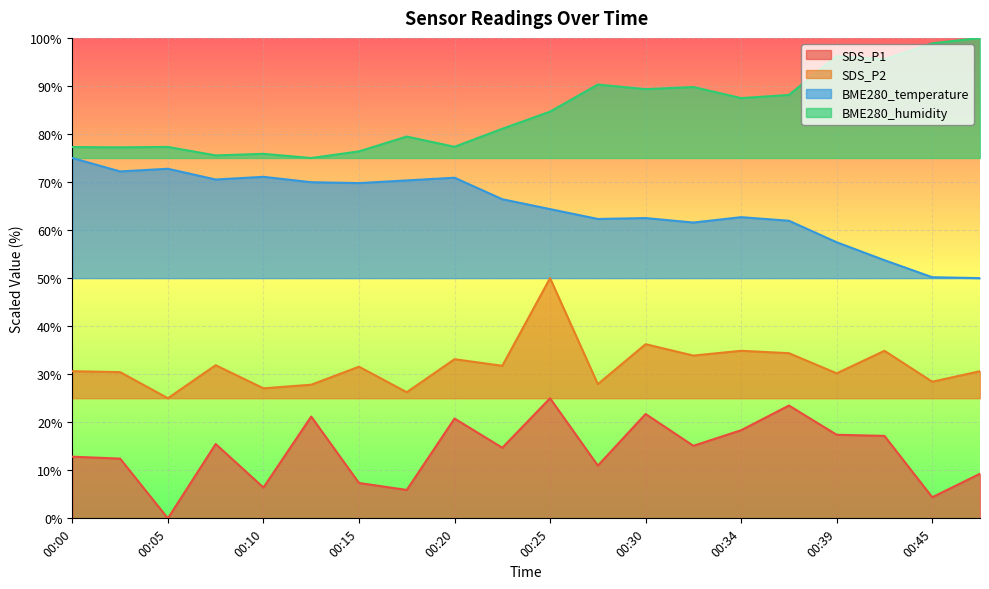

What is the value of the SDS_P2 point at the 14th from the left?

33.9